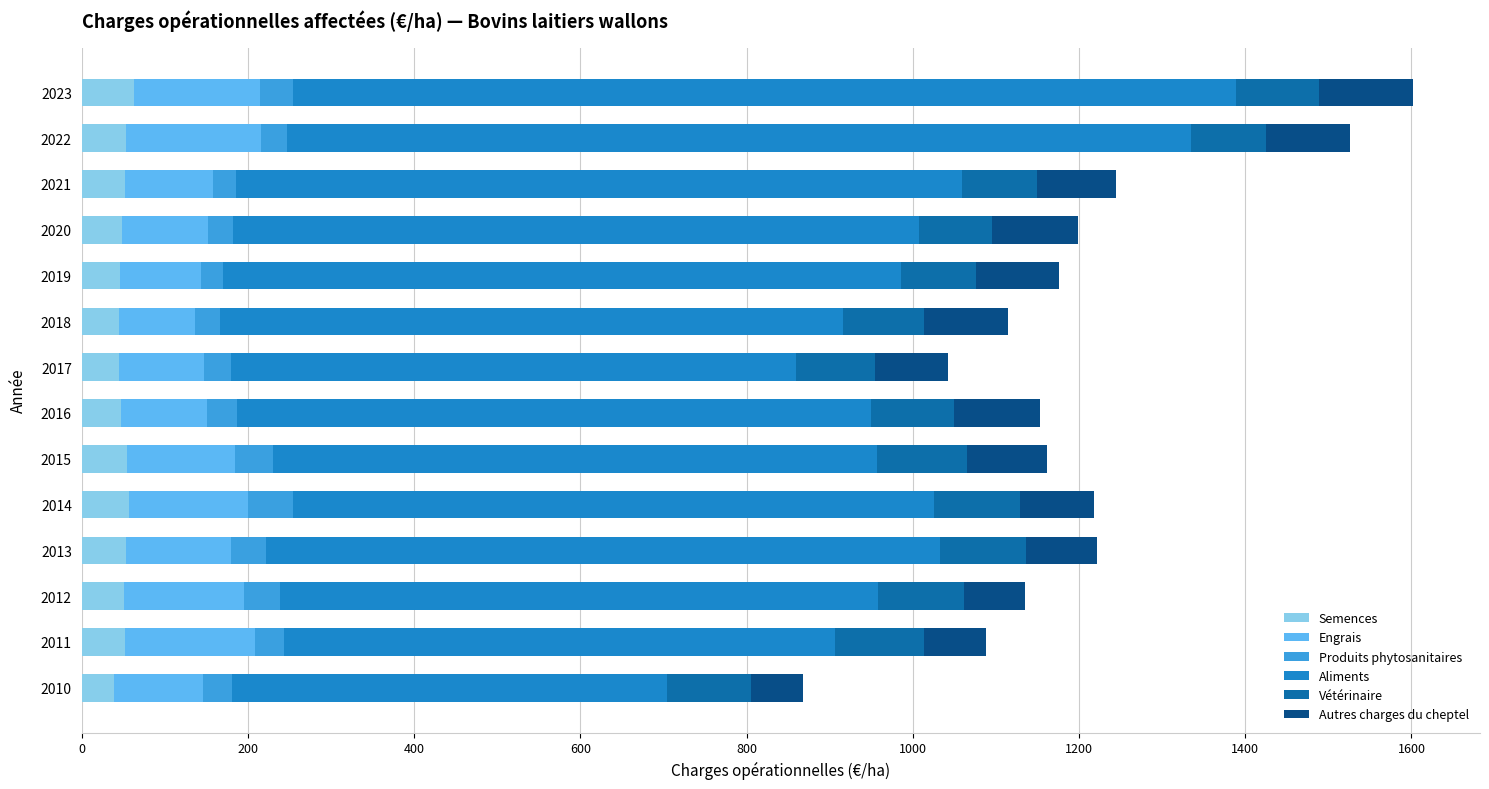

The value of Semences at 2018 is 45.2. True or false?

True